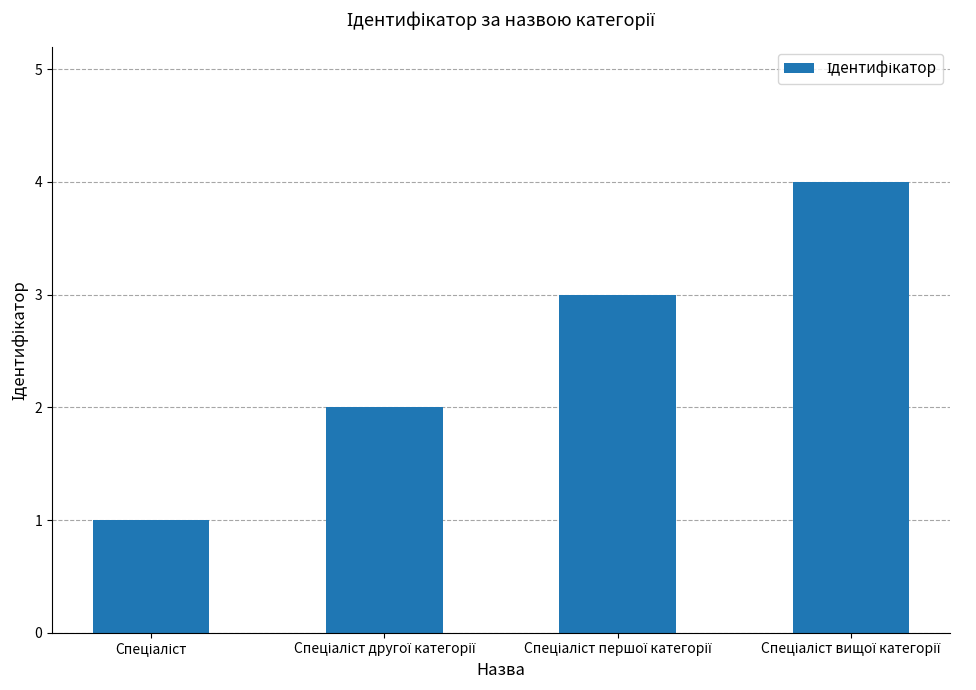

What is the greatest value displayed?

4